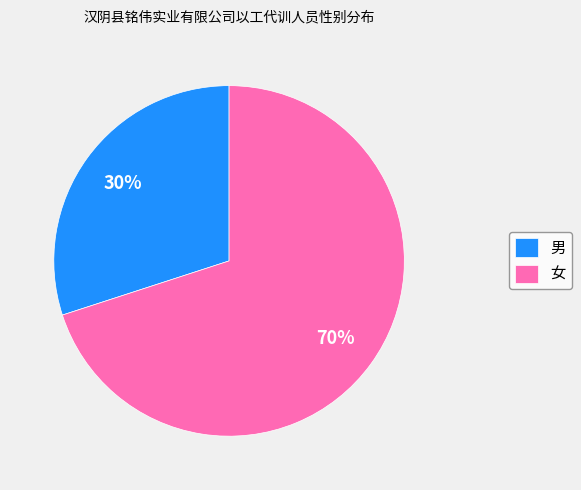

Which has a higher value, 男 or 女?

女